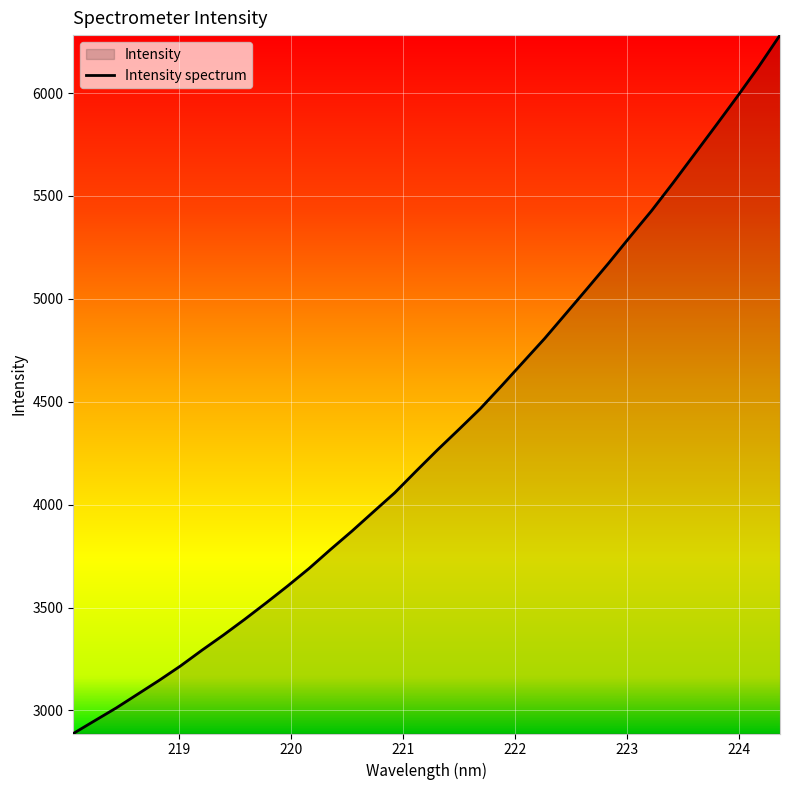

What is the minimum value shown in the chart?

2888.1